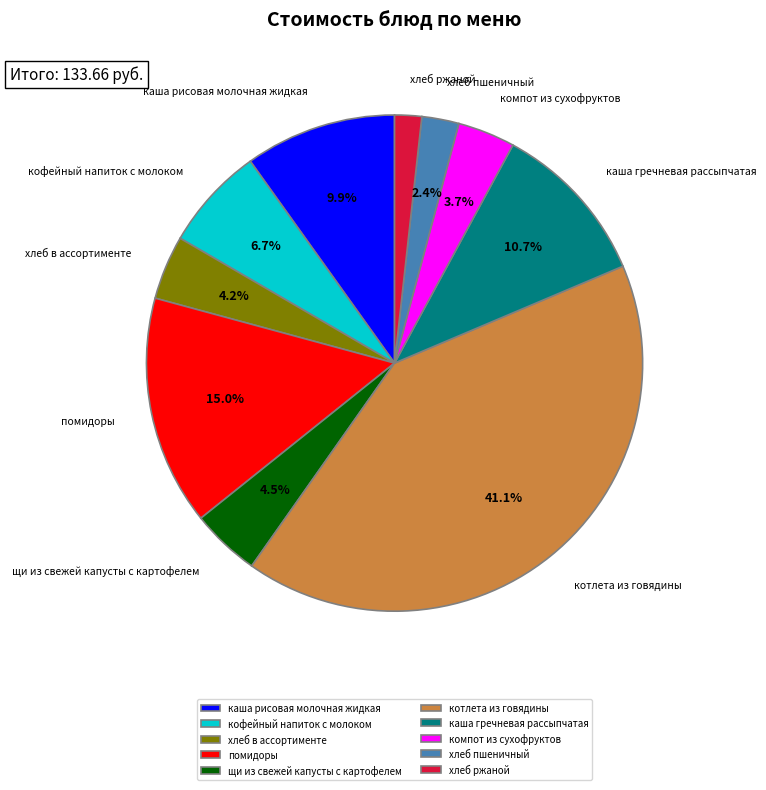

Between щи из свежей капусты с картофелем and хлеб пшеничный, which is larger?

щи из свежей капусты с картофелем